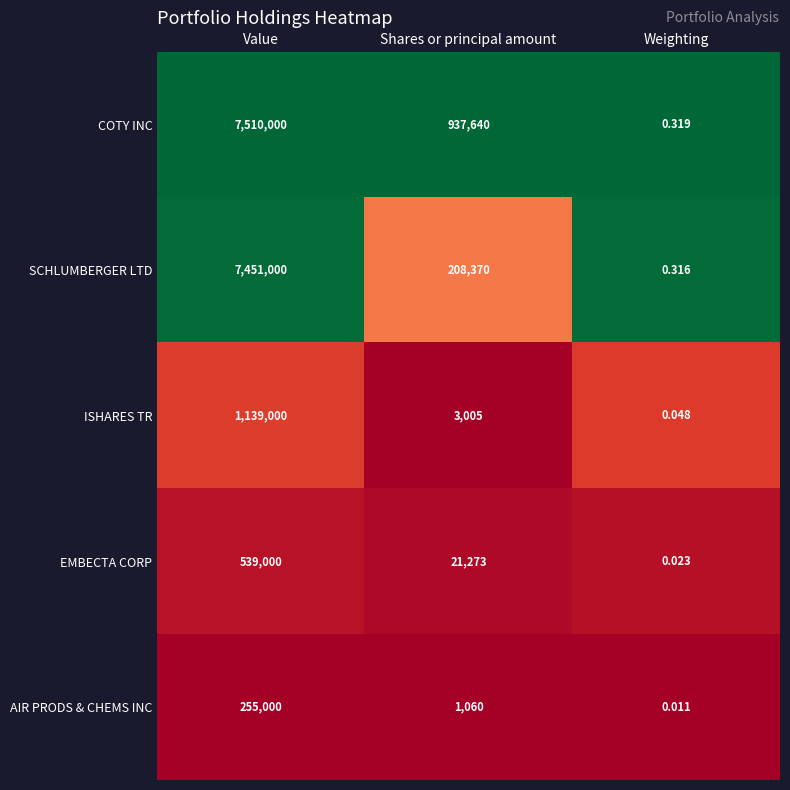

What is the total value across all series at Weighting?

0.7